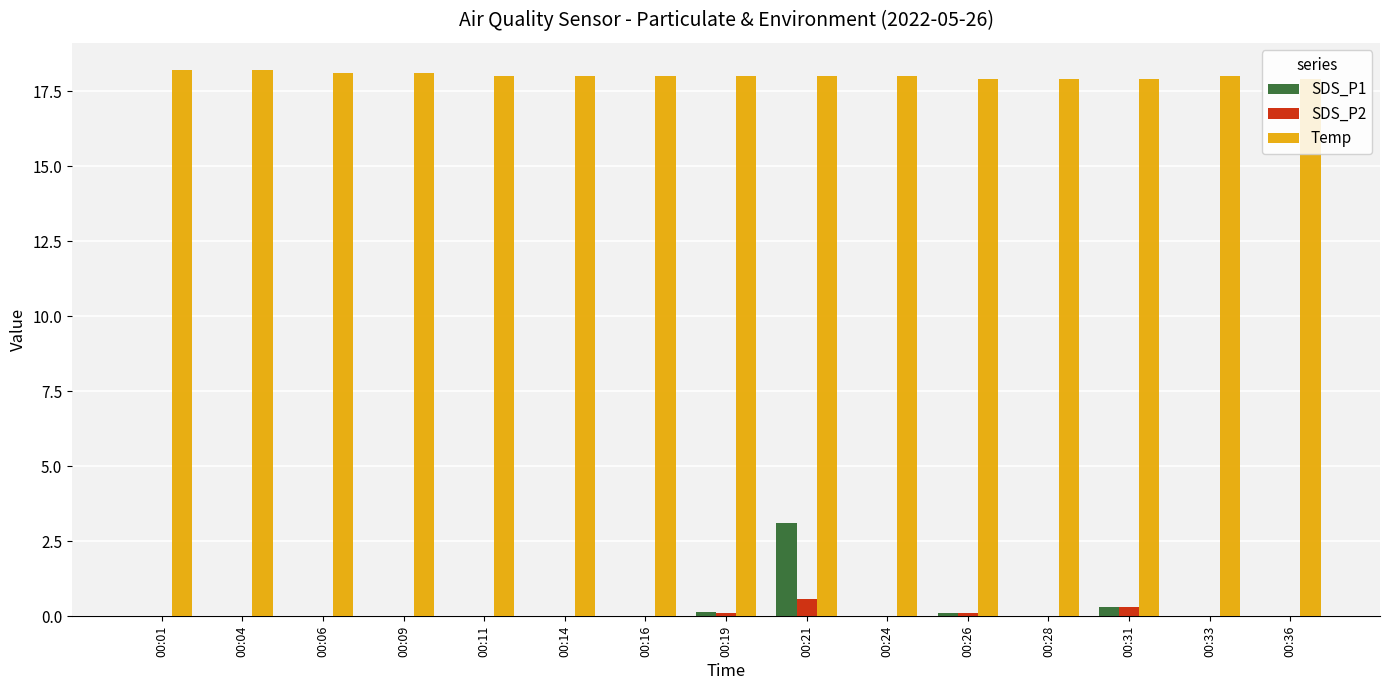

True or false: Temp has a value of 4.2 at 00:01.

False